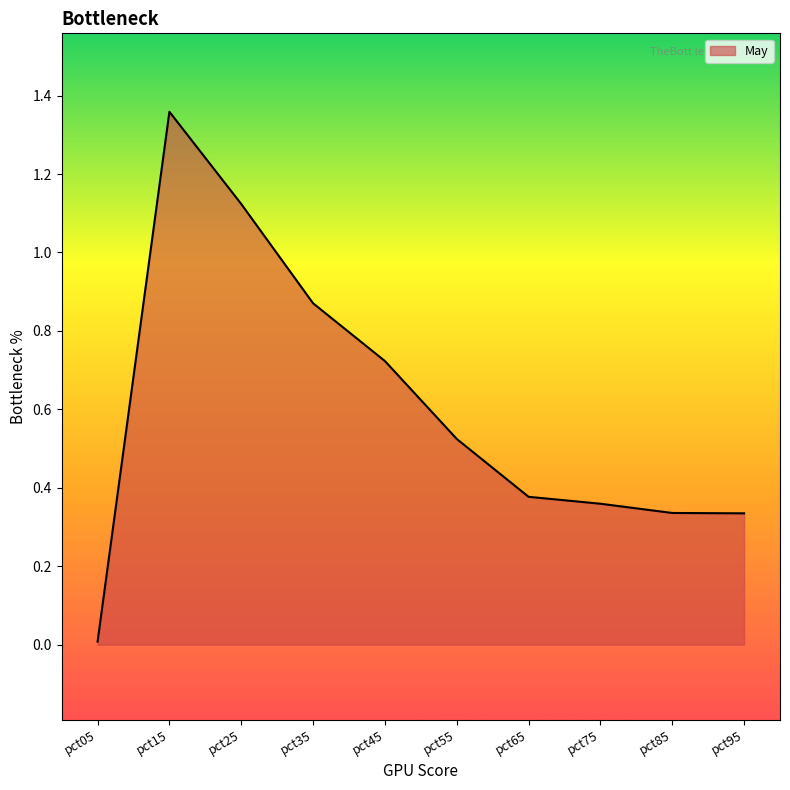

Does the chart display data point markers on the line(s)?

No